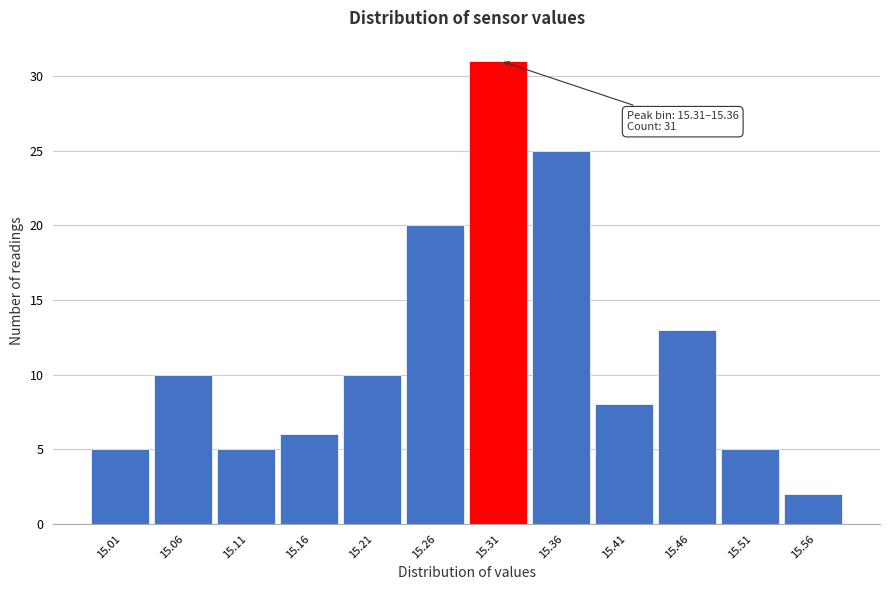

Reading left to right, transcribe all the data shown in this chart.

5	10	5	6	10	20	31	25	8	13	5	2